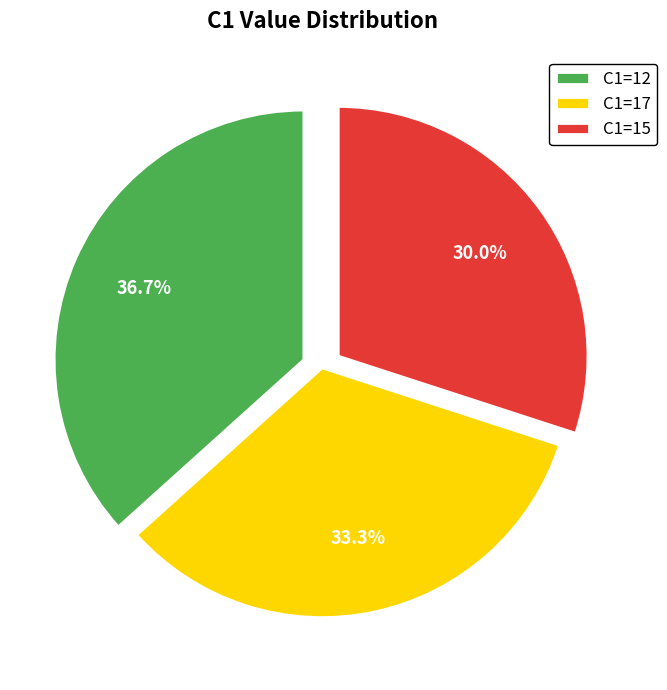

What is the largest slice in the pie chart?

C1=12